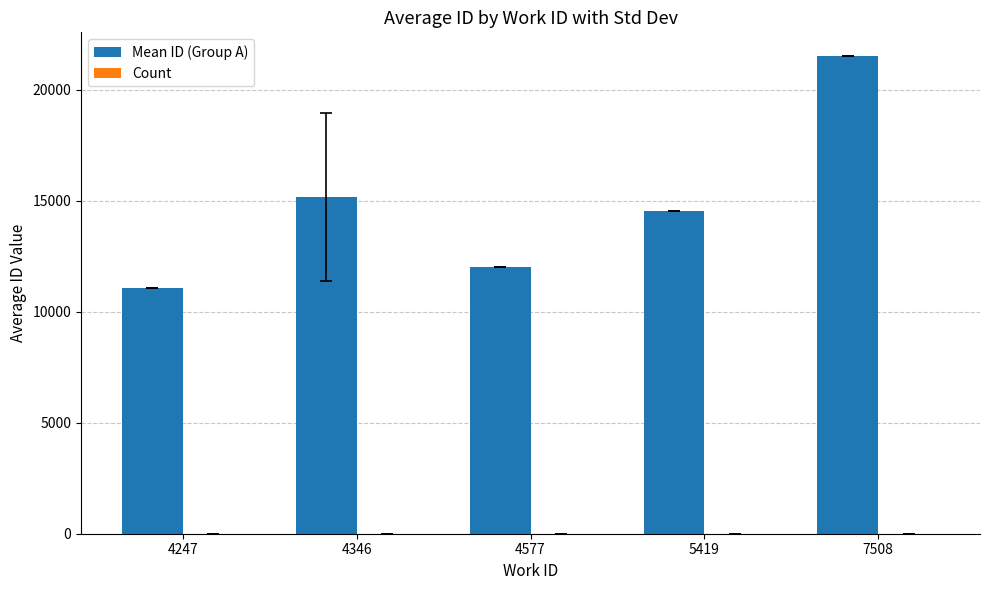

What is the total value across all series at 4577?

12041.0